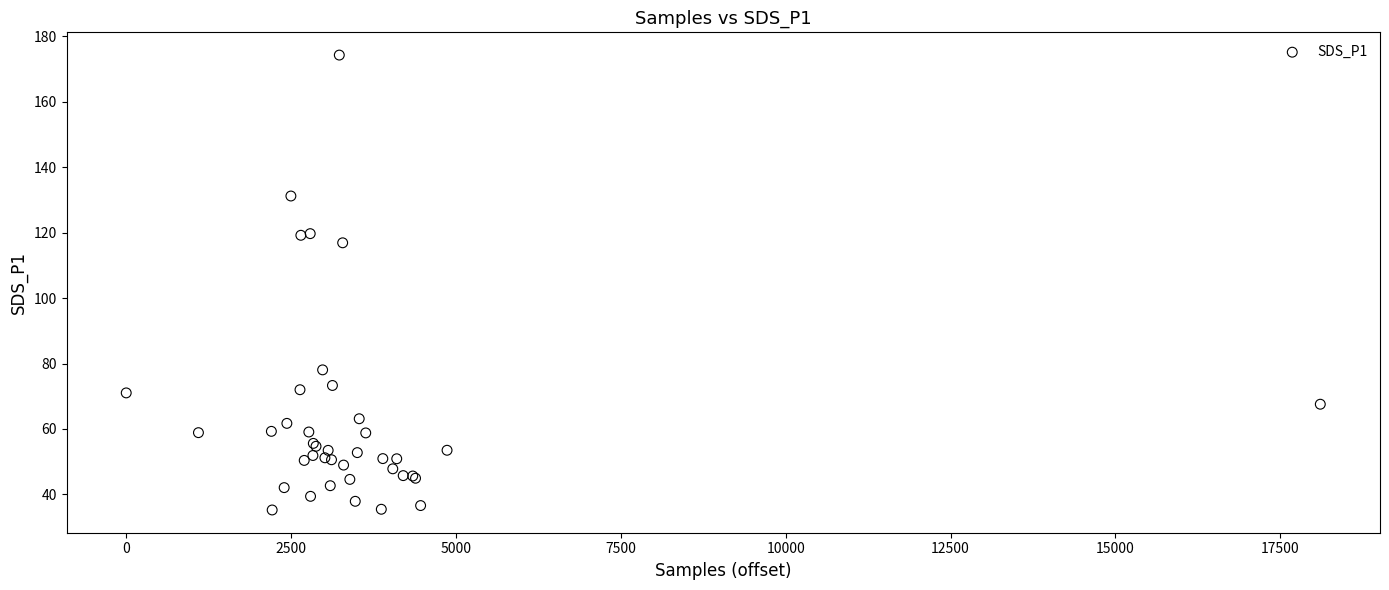

What Y value in the scatter plot is closest to 104?

116.9